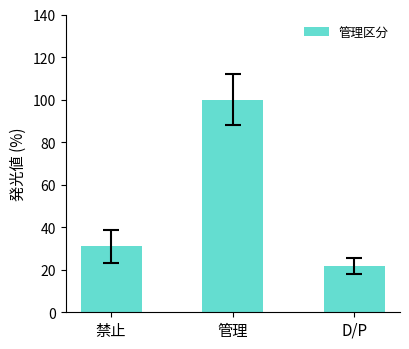

True or false: the data shows 21.7 at D/P.

True